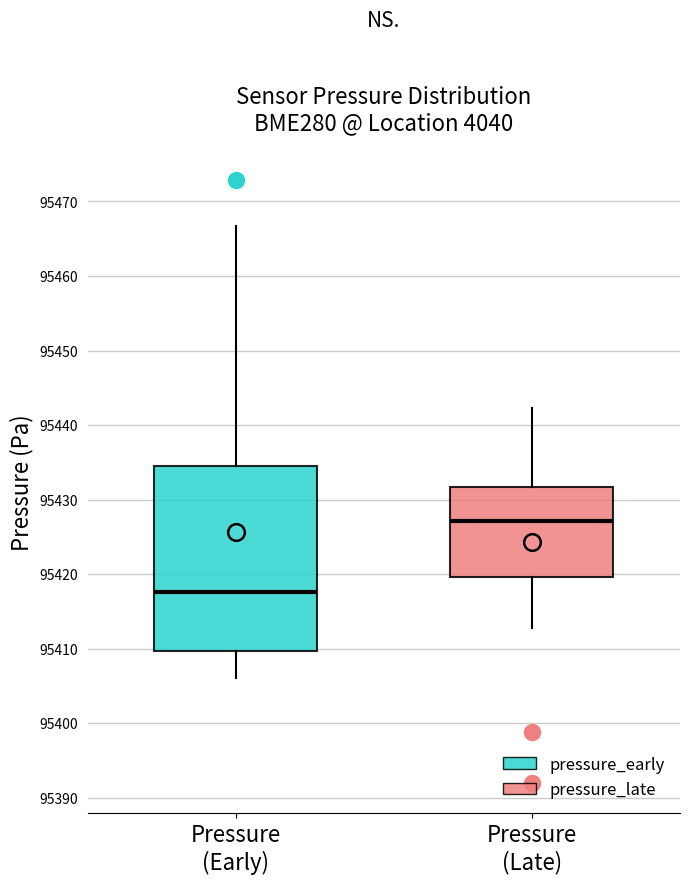

Reading left to right, transcribe this box plot: for each box, give where its median line is, the range the box spans, and where its two whiskers end, as read against the y-axis. The values are not printed on the chart, so give them approximately, as read against the axis.

Pressure (Early): median 95418, box 95410 to 95435, whiskers 95406 to 95467
Pressure (Late): median 95427, box 95420 to 95432, whiskers 95413 to 95442